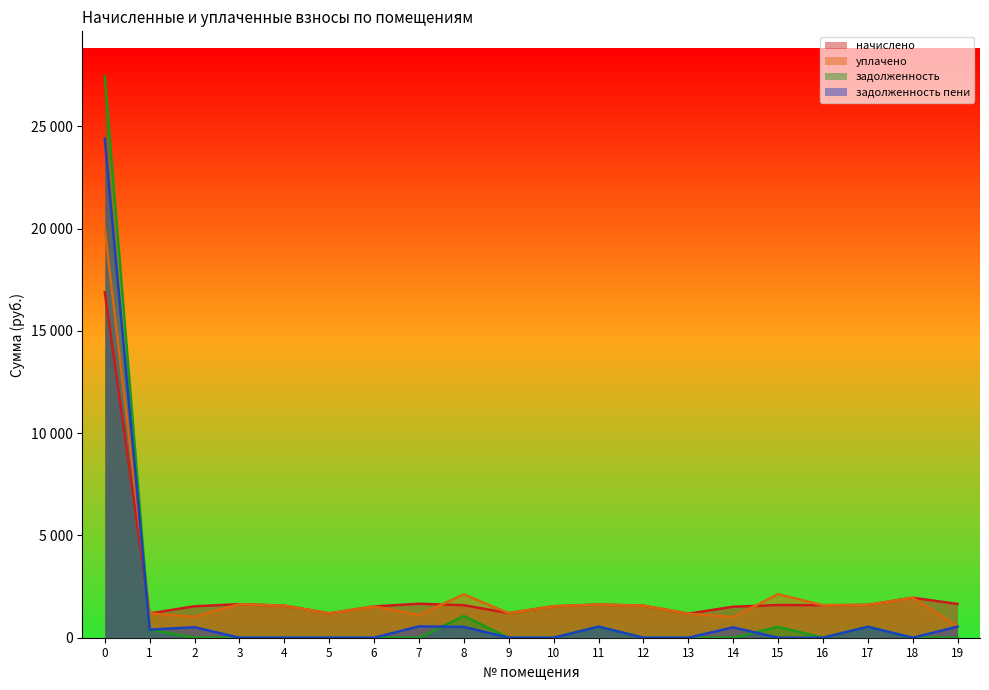

What is the difference between the maximum and second lowest values in the задолженность пени series?

24398.1